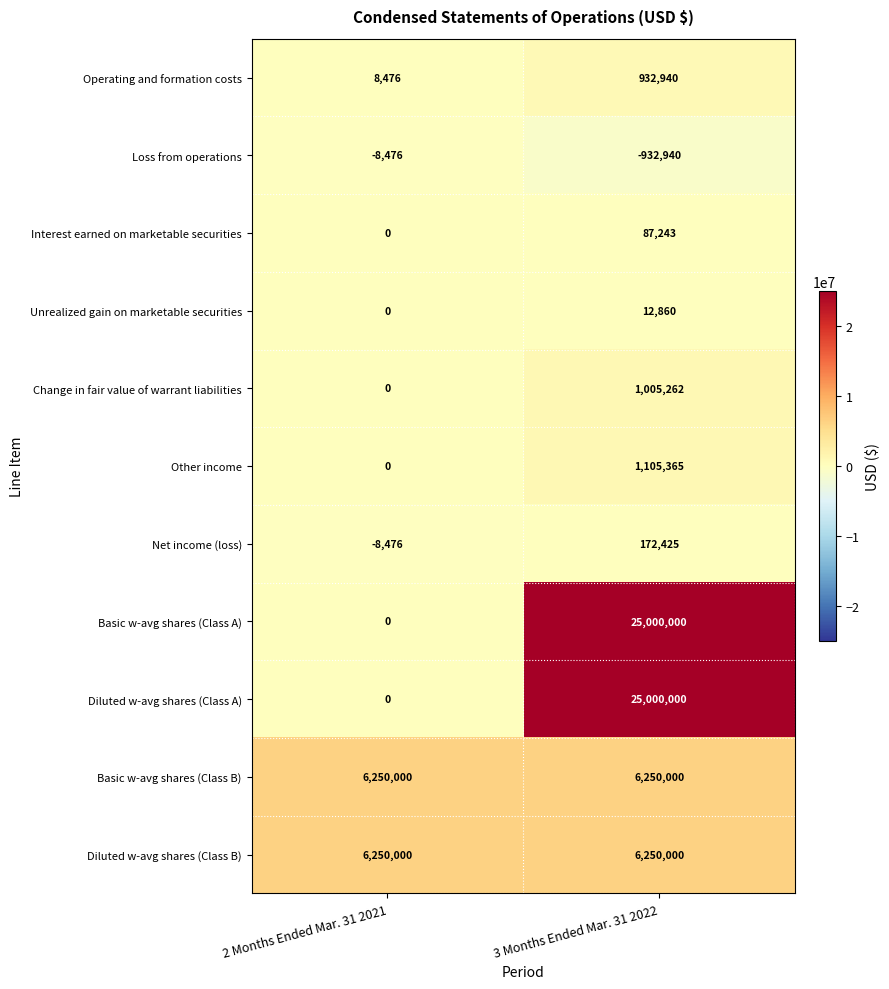

List the labels in order of Interest earned on marketable securities value, smallest first.

2 Months Ended Mar. 31 2021, 3 Months Ended Mar. 31 2022